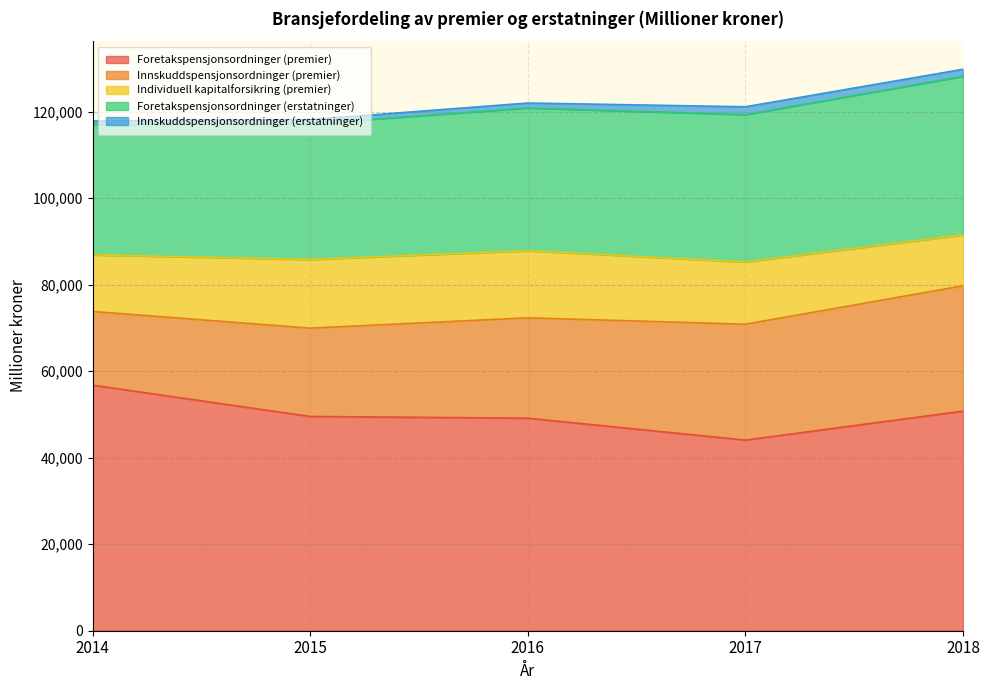

What is the spread (max minus min) of values at 2014?

56027